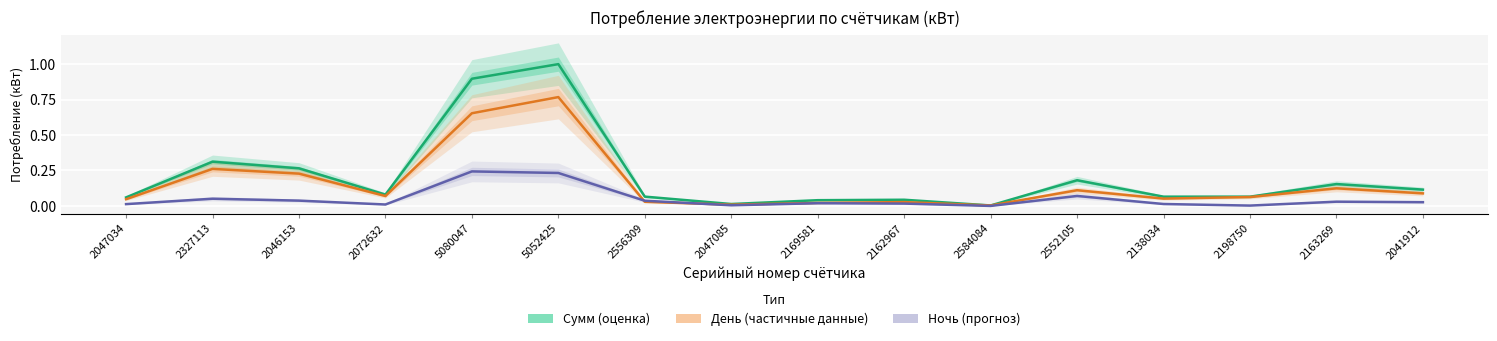

Which series changed the most between 2047034 and 2198750?

День (частичные данные)